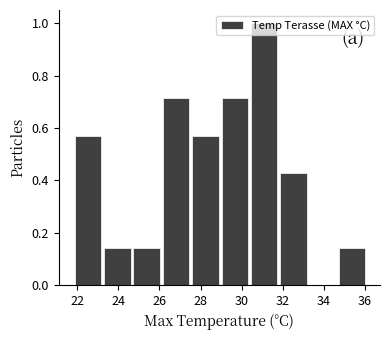

Over which range of the x-axis is the bar tallest?

30.4 to 31.8